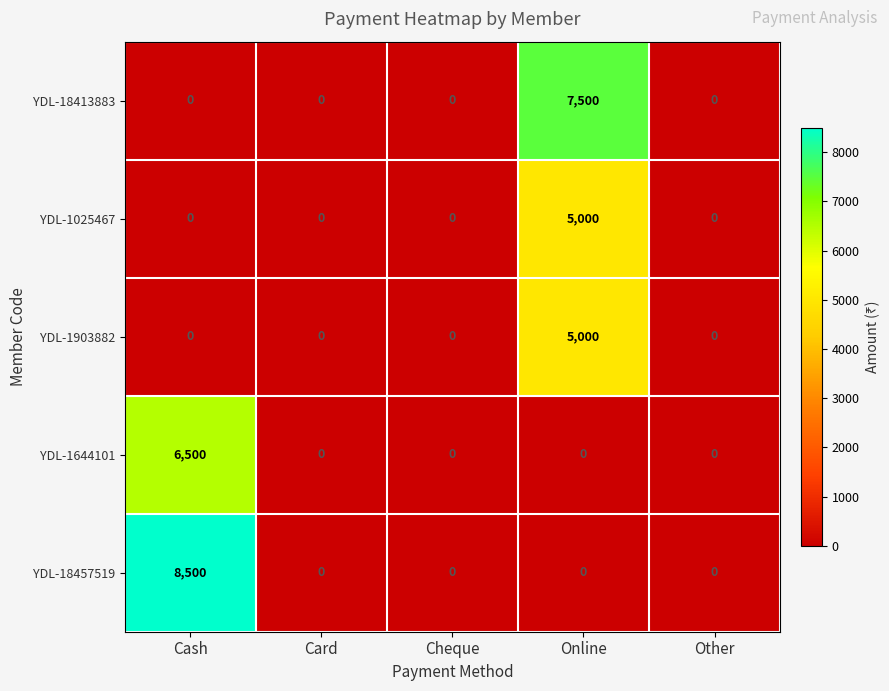

Which series has the largest total across all categories?

YDL-18457519